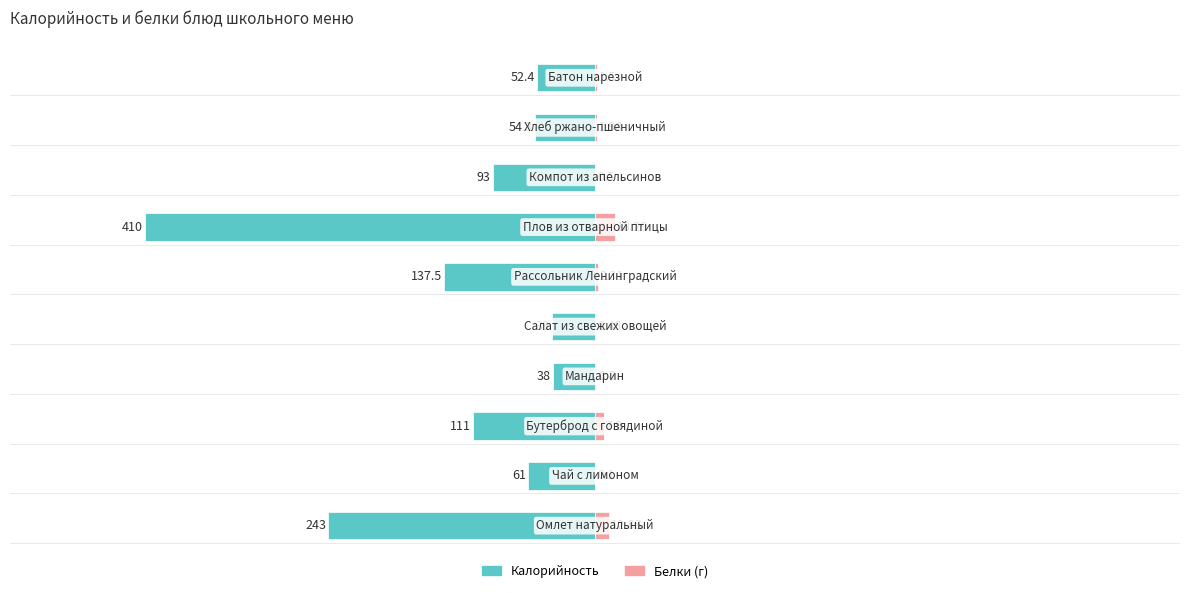

What is the lowest value of the Калорийность series?

-410.0